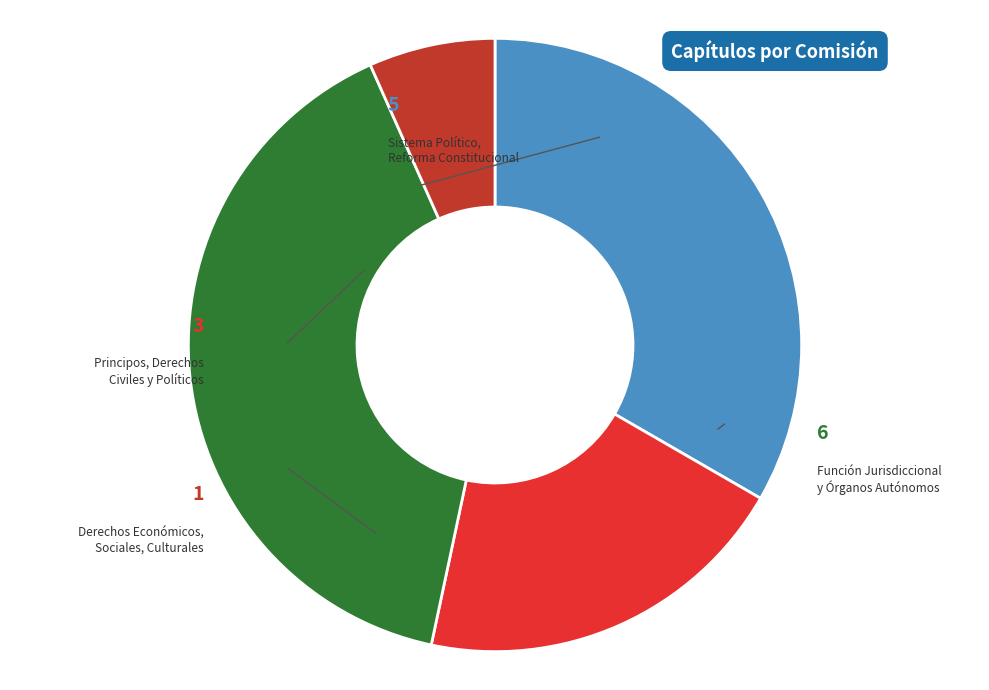

Is there a majority slice in this chart?

No